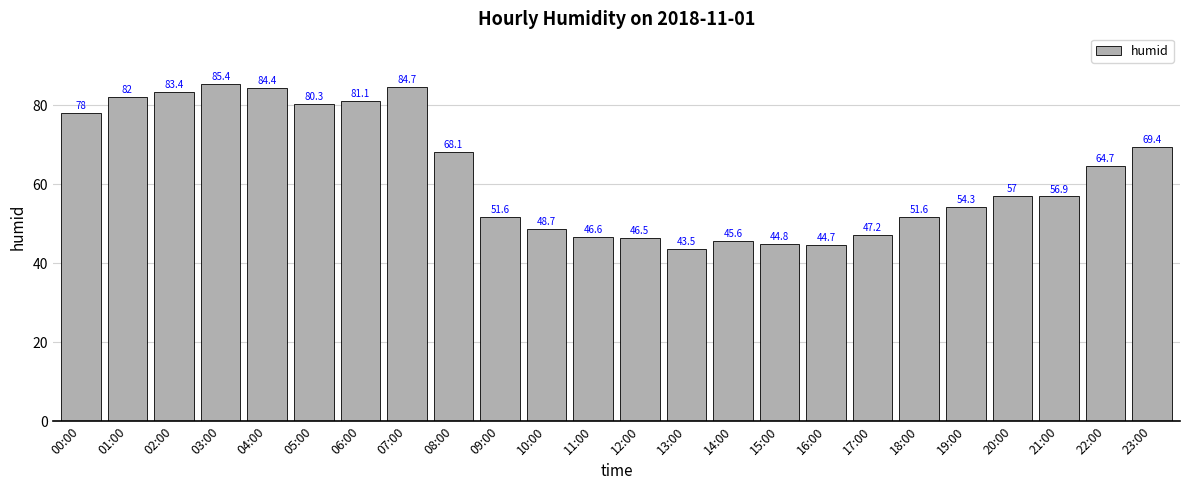

How many series are shown in this chart?

1